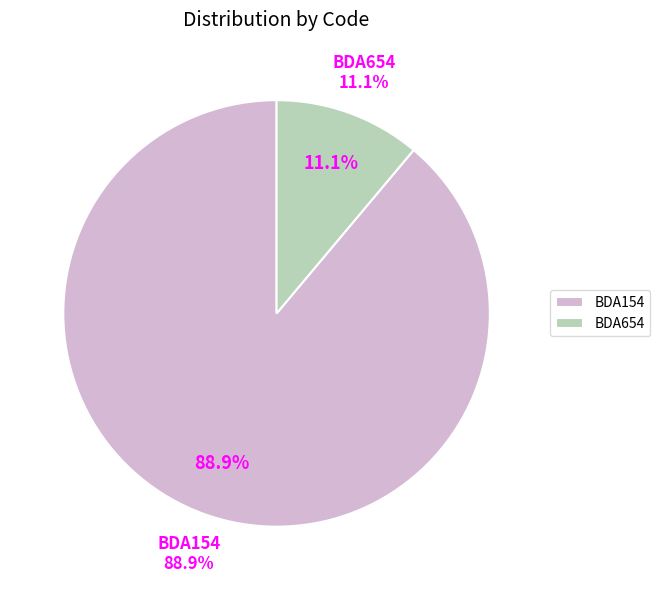

What is the total percentage of BDA654 and BDA154?

100.0%